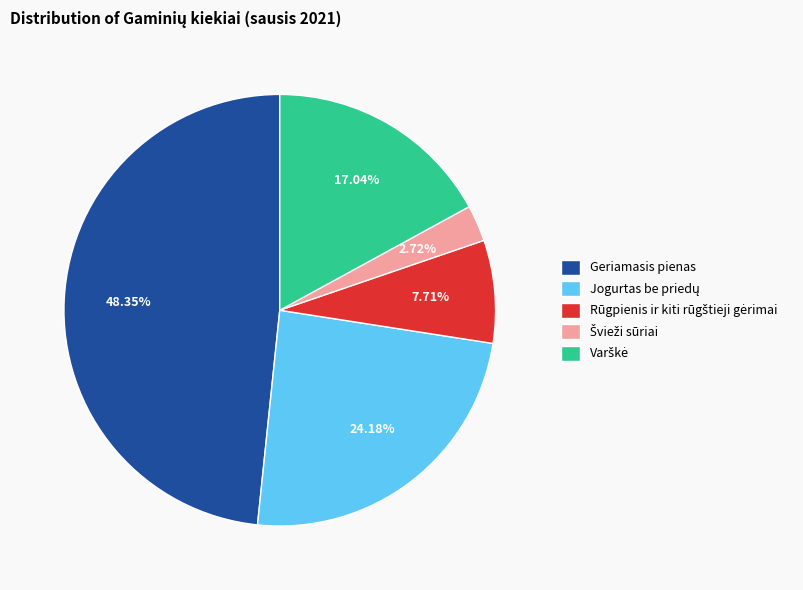

Is there a majority slice in this chart?

No